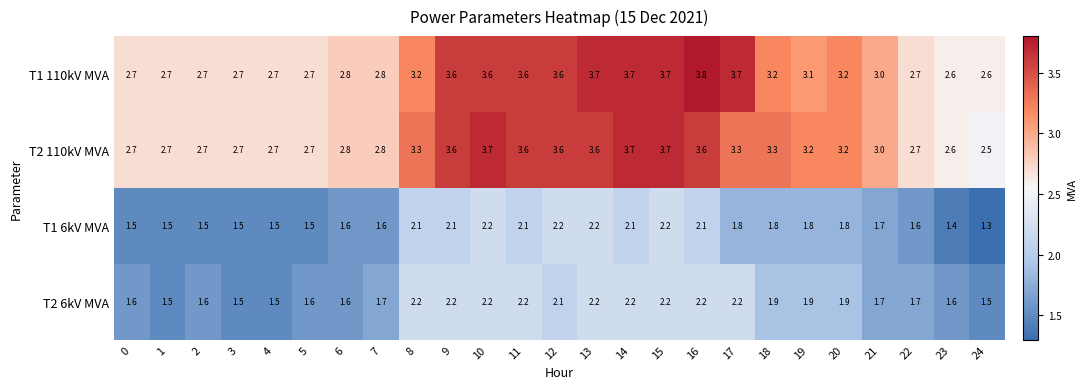

At which label does T2 110kV MVA first exceed 3?

8